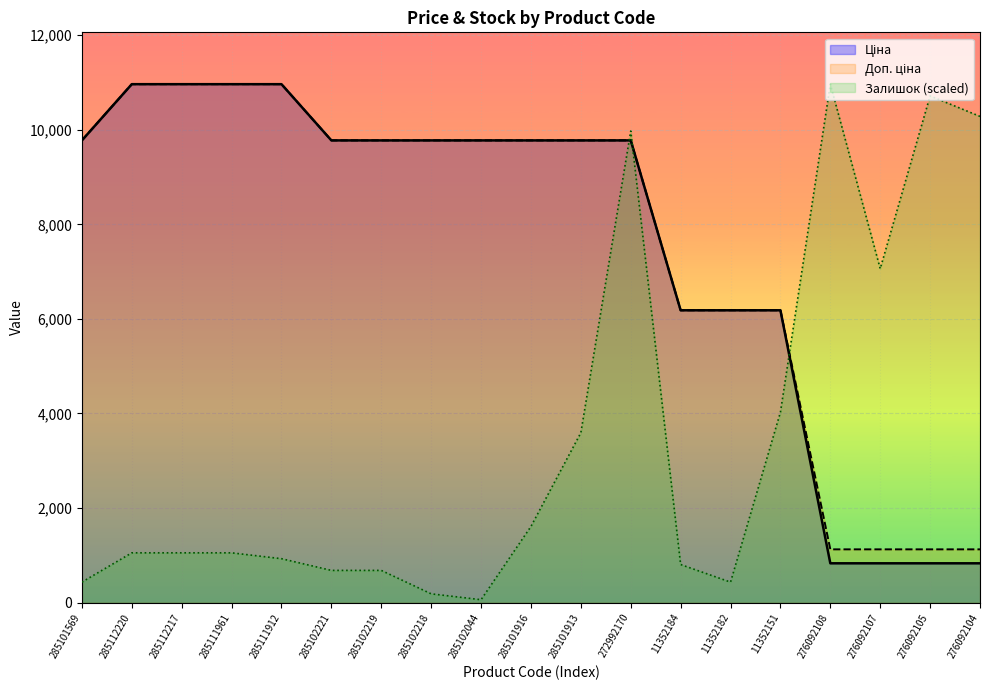

What are all the series names shown in the legend?

Ціна, Доп. ціна, Залишок